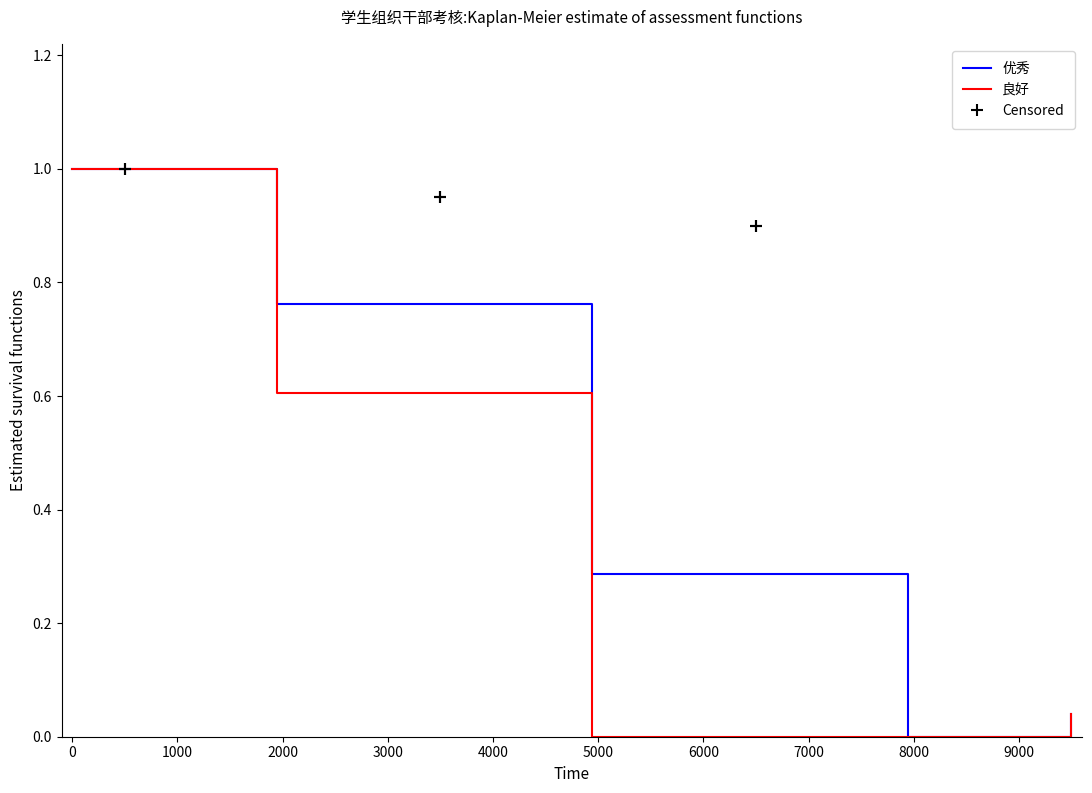

List the series in order of their peak value, lowest first.

优秀, 良好